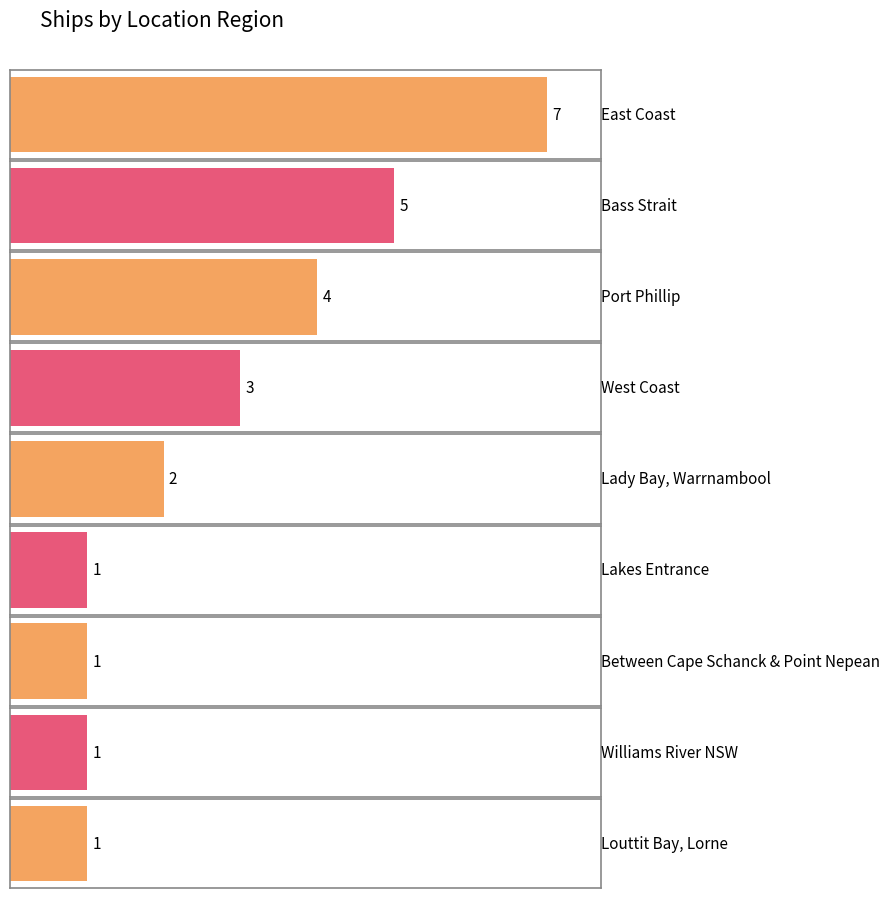

Which has a higher value, Lady Bay, Warrnambool or Between Cape Schanck and Point Nepean?

Lady Bay, Warrnambool